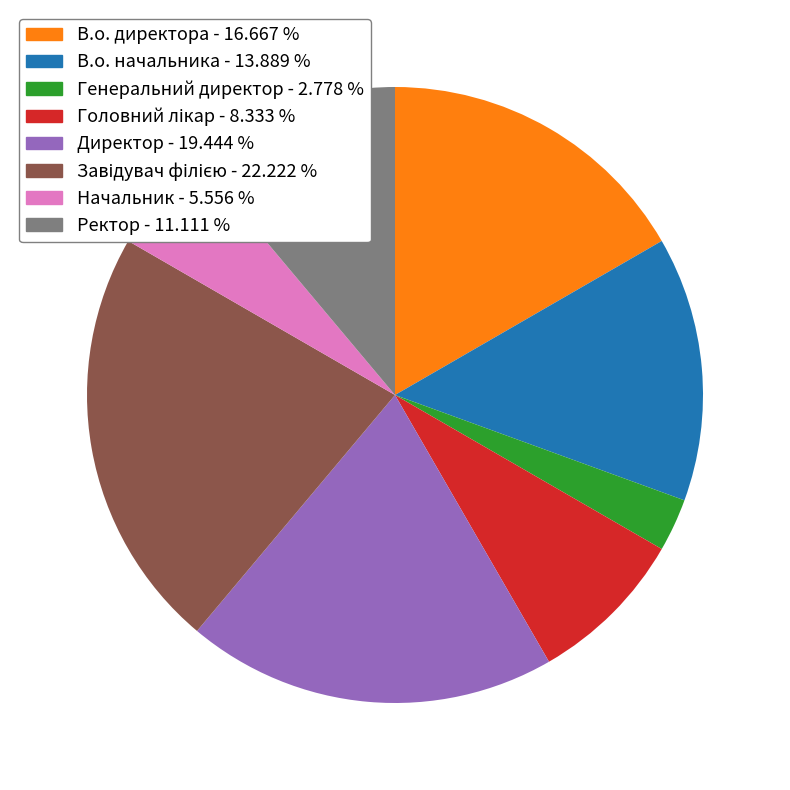

Between Ректор and В.о. начальника, which is larger?

В.о. начальника